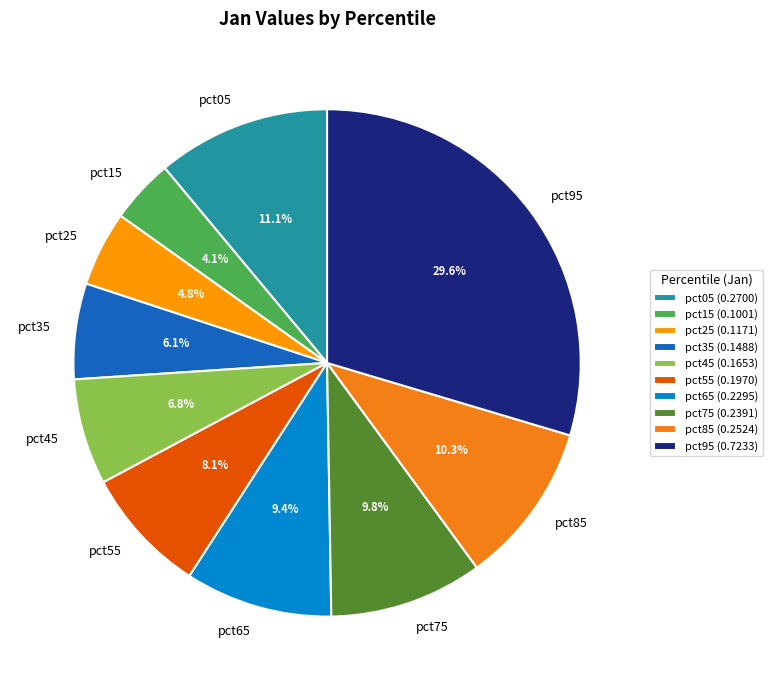

What is the total percentage of pct35 and pct15?

10.2%